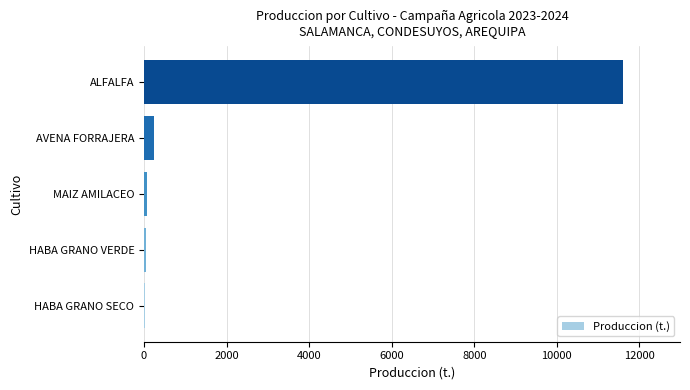

Where is the data nearest to the value 5805?

AVENA FORRAJERA